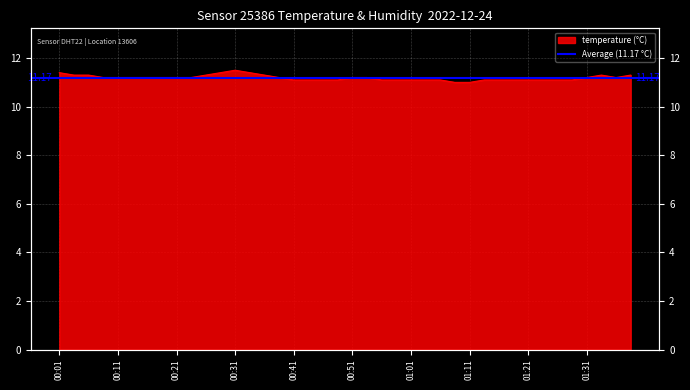

What is the sum of all values?

447.5